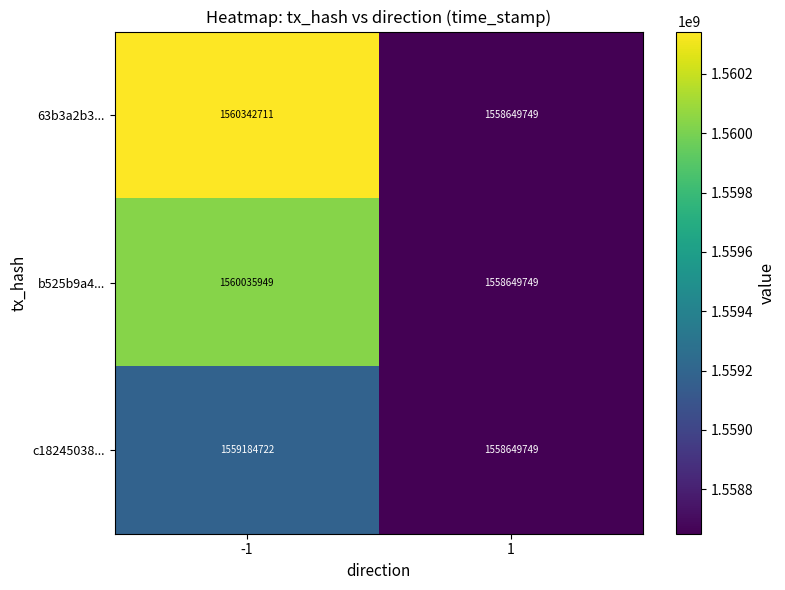

What is the highest value of the 63b3a2b3... series?

1560342711